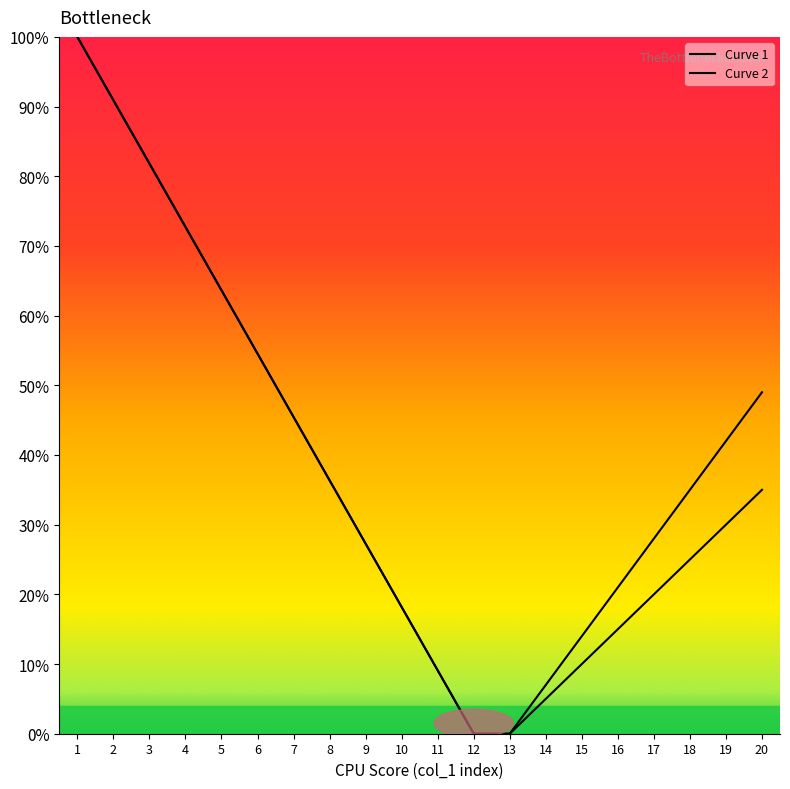

True or false: Curve 1 and Curve 2 cross at least once.

False